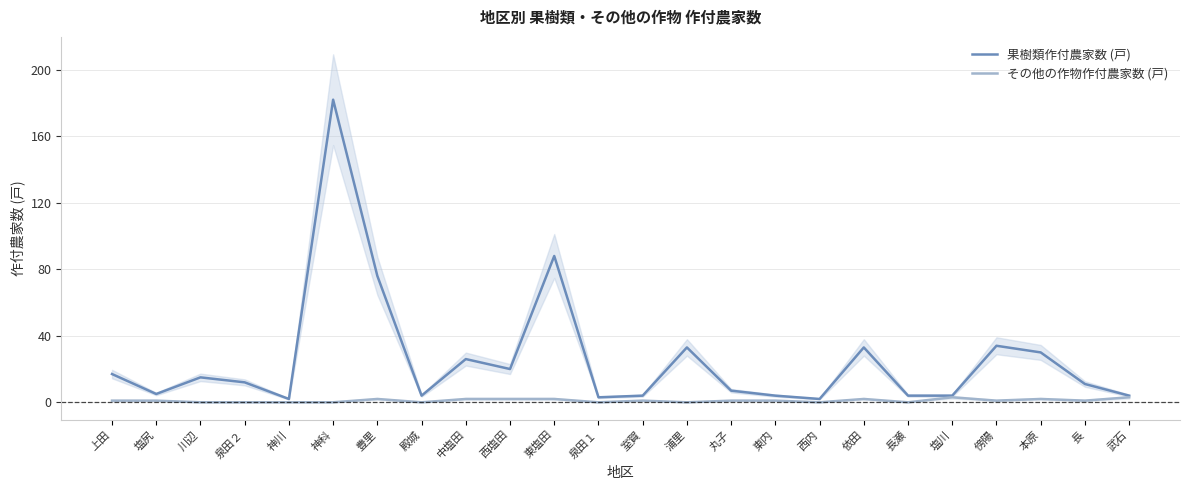

How many values in the その他の作物作付農家数 (戸) series are below 1?

9